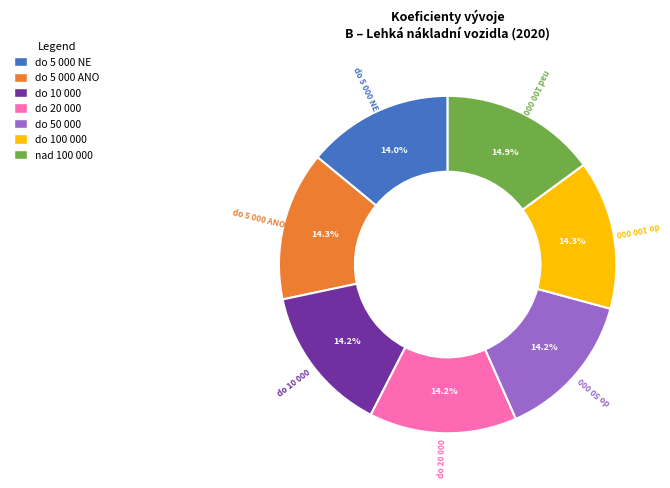

Is there any slice that represents more than half of the pie?

No